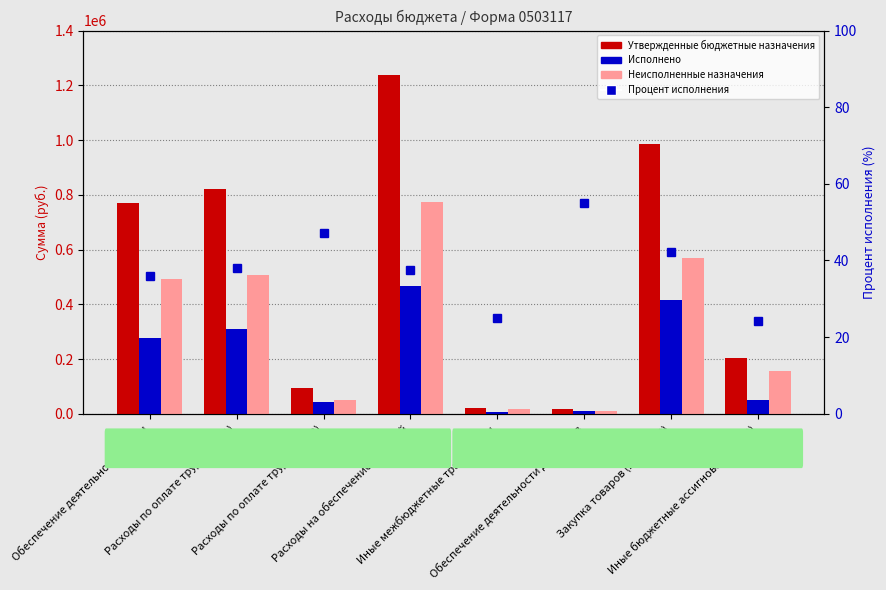

Which series has the largest total across all categories?

Утвержденные бюджетные назначения